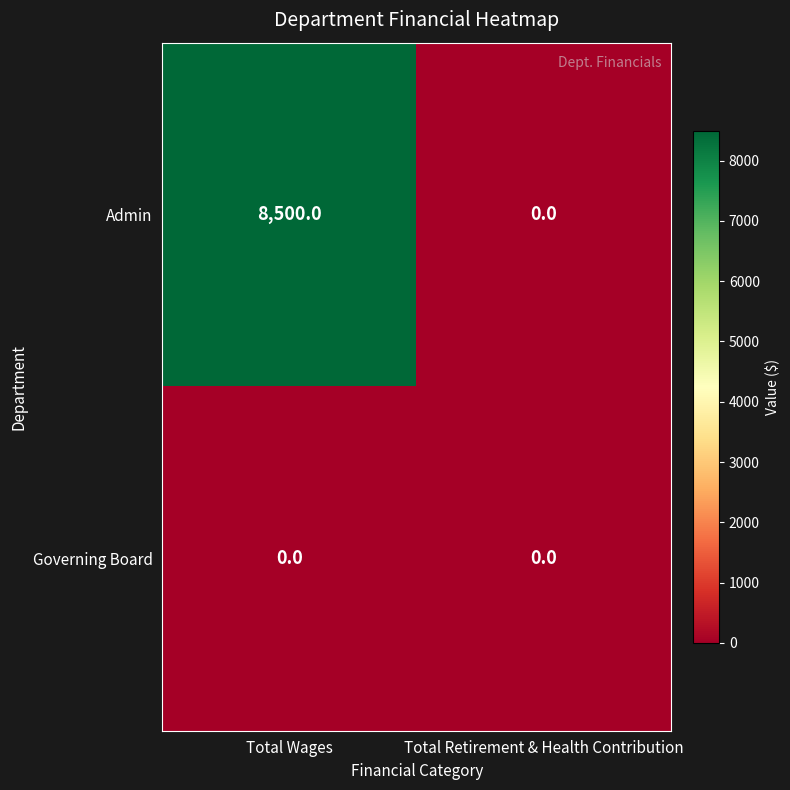

Rank the series by their average value, from lowest to highest.

Governing Board, Admin